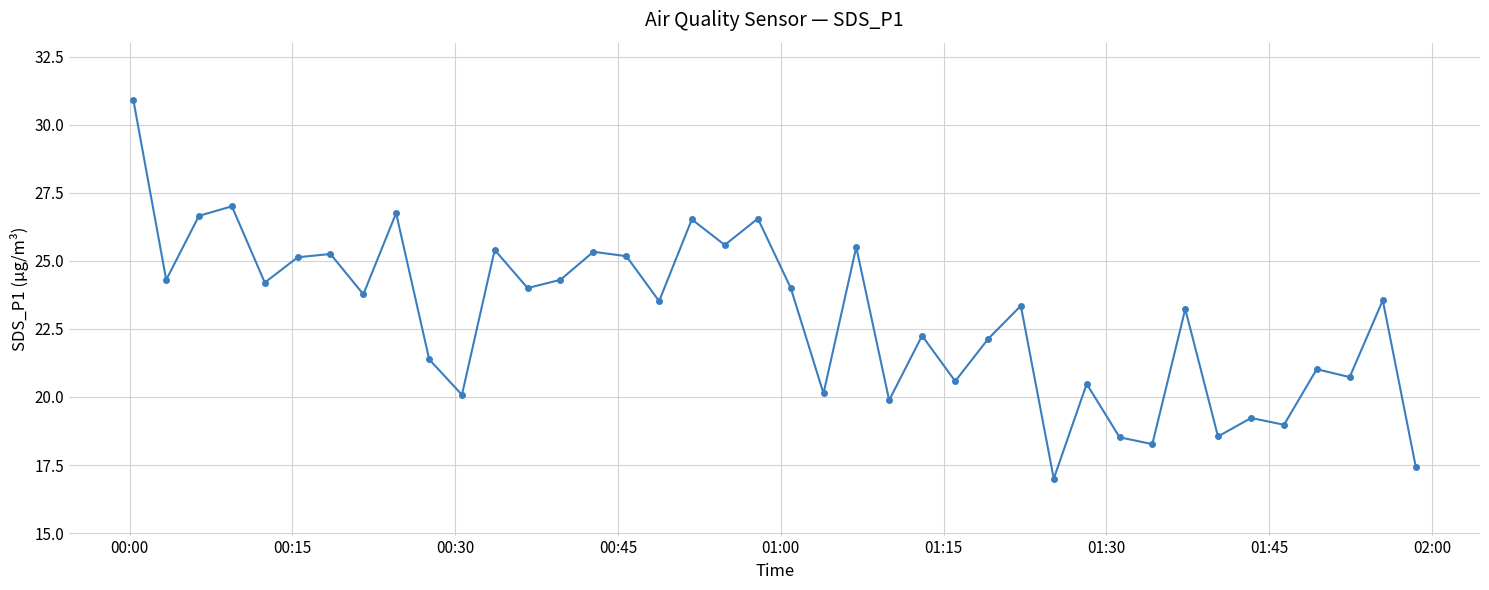

What is the greatest value displayed?

30.9